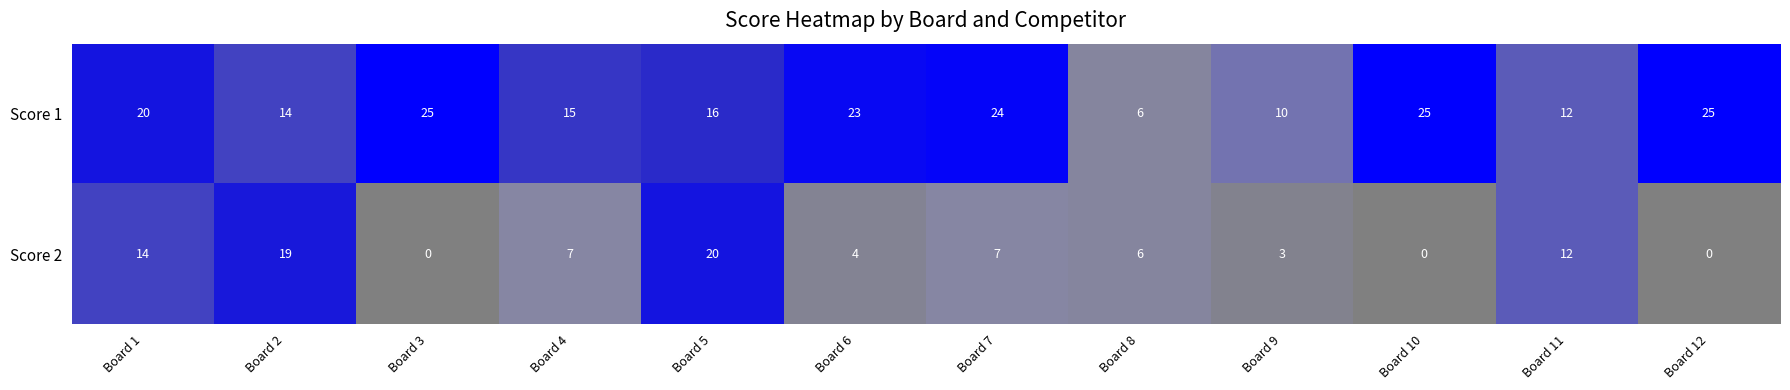

Where is Score 1 nearest to the value 15?

Board 4